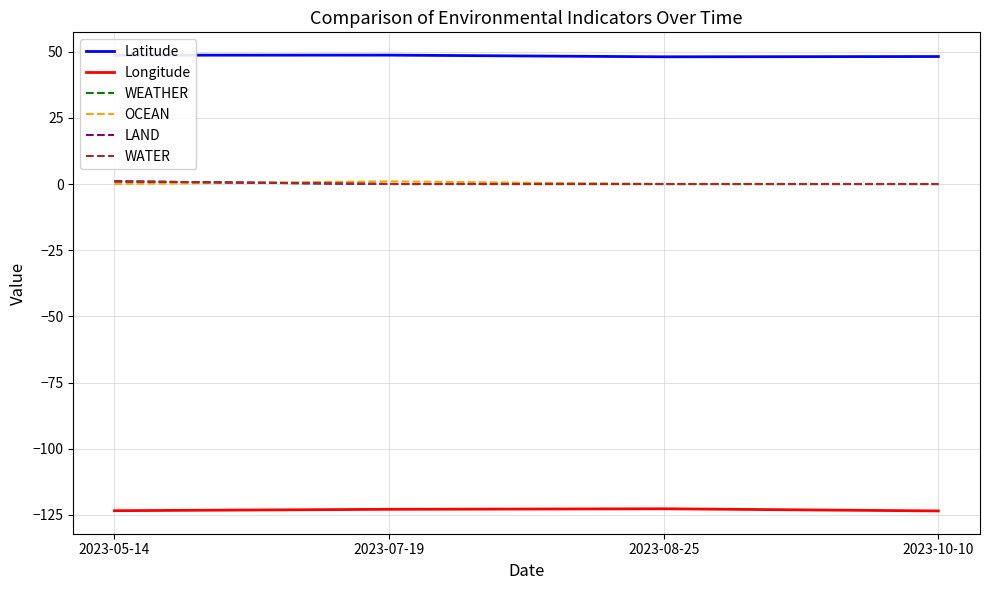

What is the value of the LAND point at the 1st from the left?

1.0